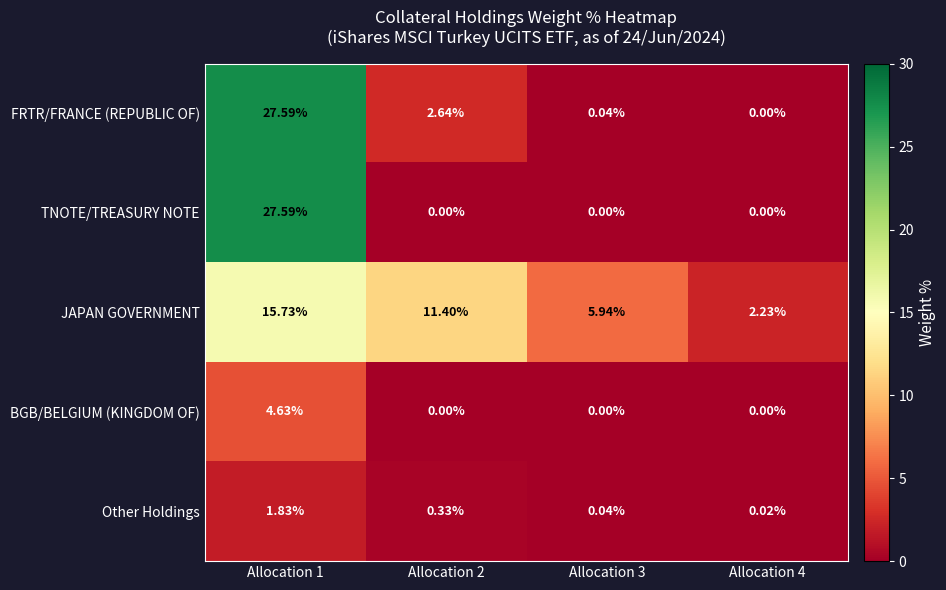

Is the value of TNOTE/TREASURY NOTE at Allocation 4 greater than the value of FRTR/FRANCE (REPUBLIC OF) at Allocation 3?

No